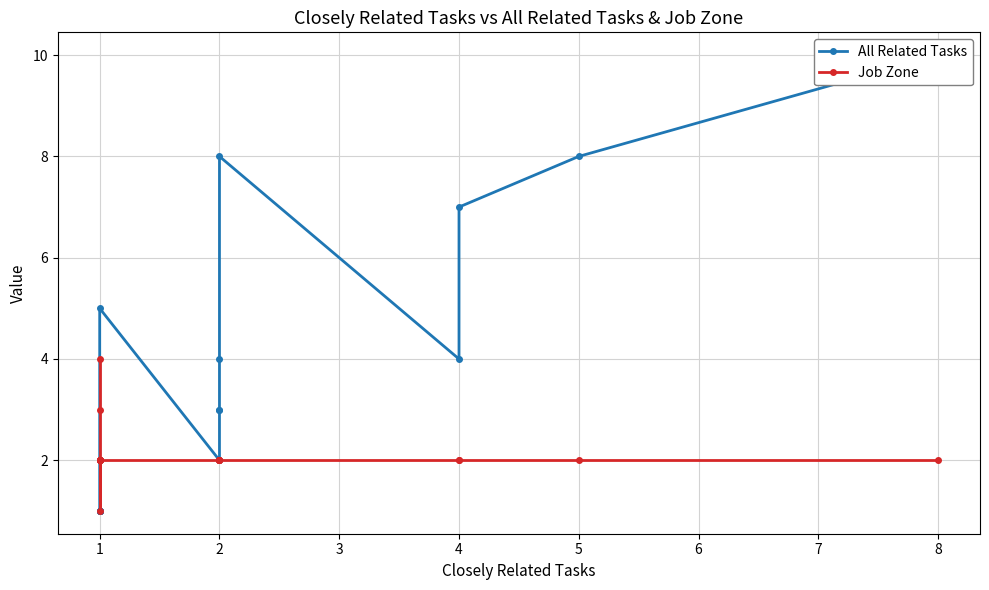

Reading left to right, list all the values displayed in this chart.

All Related Tasks: 10	8	7	4	8	4	3	3	2	5	2	2	1	1	1	1	1	1
Job Zone: 2	2	2	2	2	2	2	2	2	2	2	1	2	2	2	2	3	4